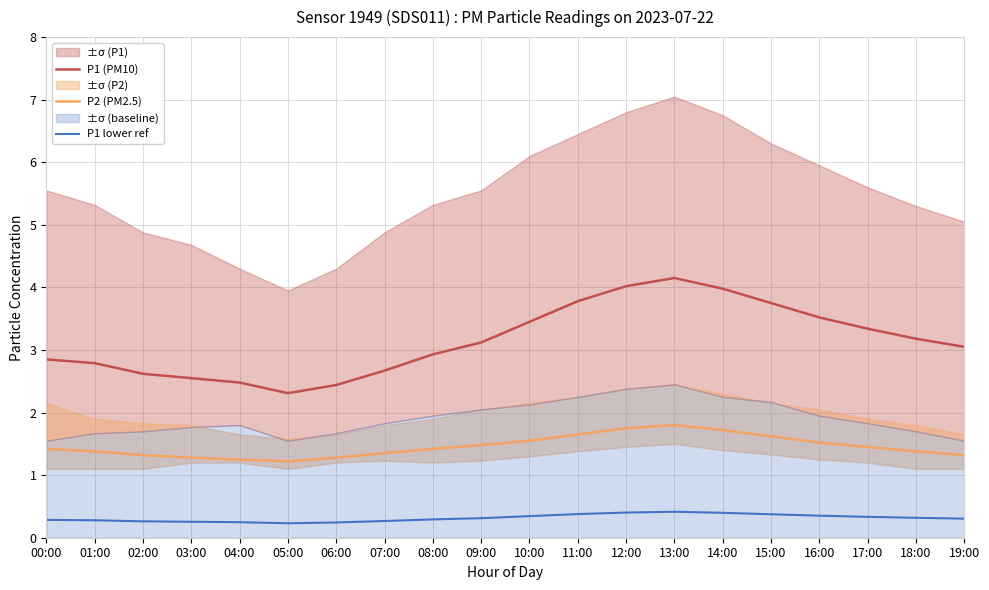

What position from the right is 04:00?

16